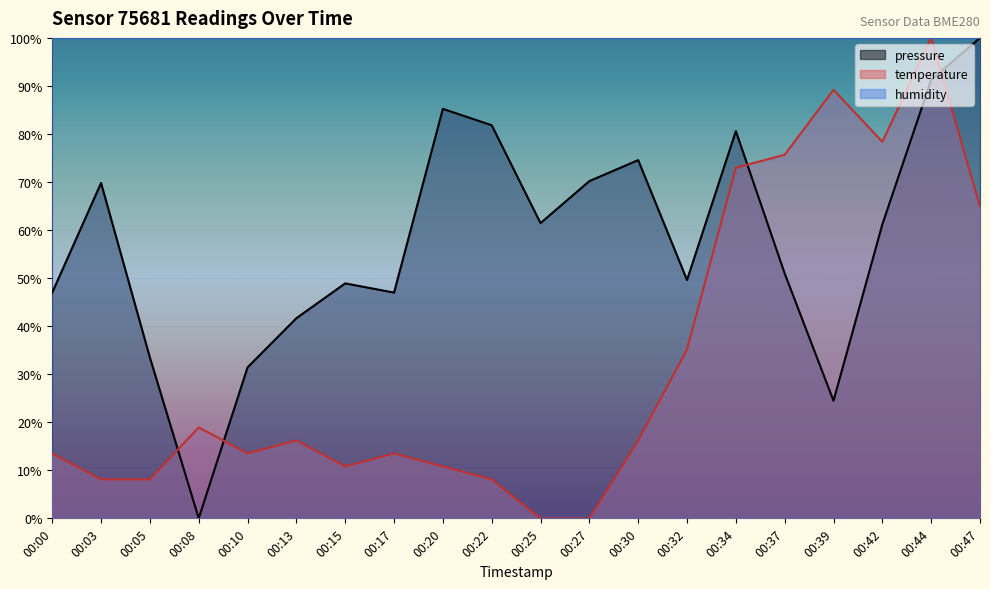

Read the temperature value at 00:22.

8.1